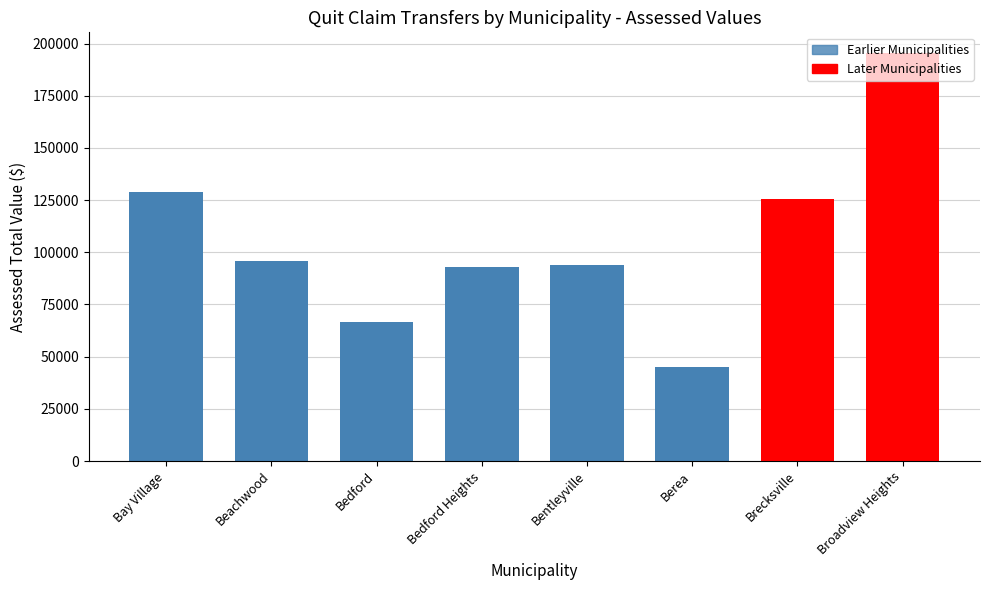

How many values are below 95970?

4